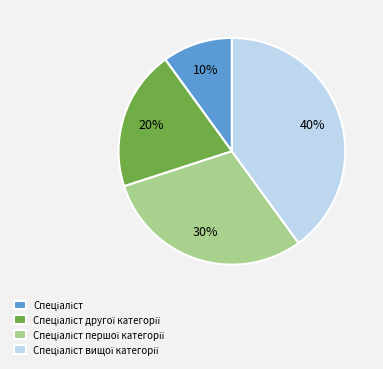

Does any single category account for the majority?

No